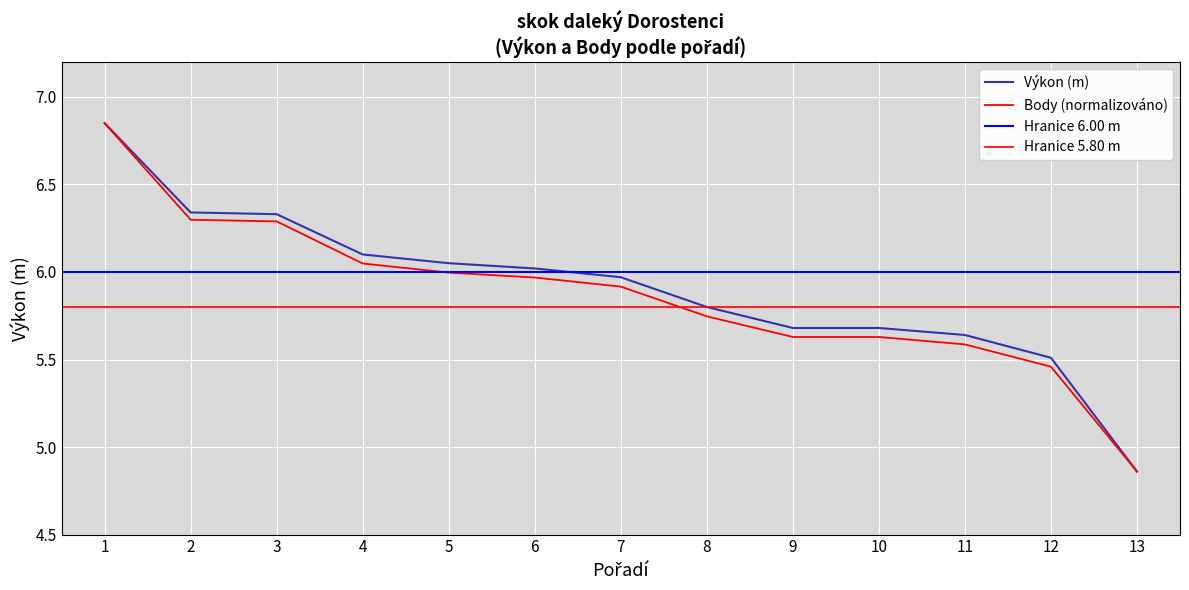

Rank the series by their maximum value, from lowest to highest.

Výkon, Body